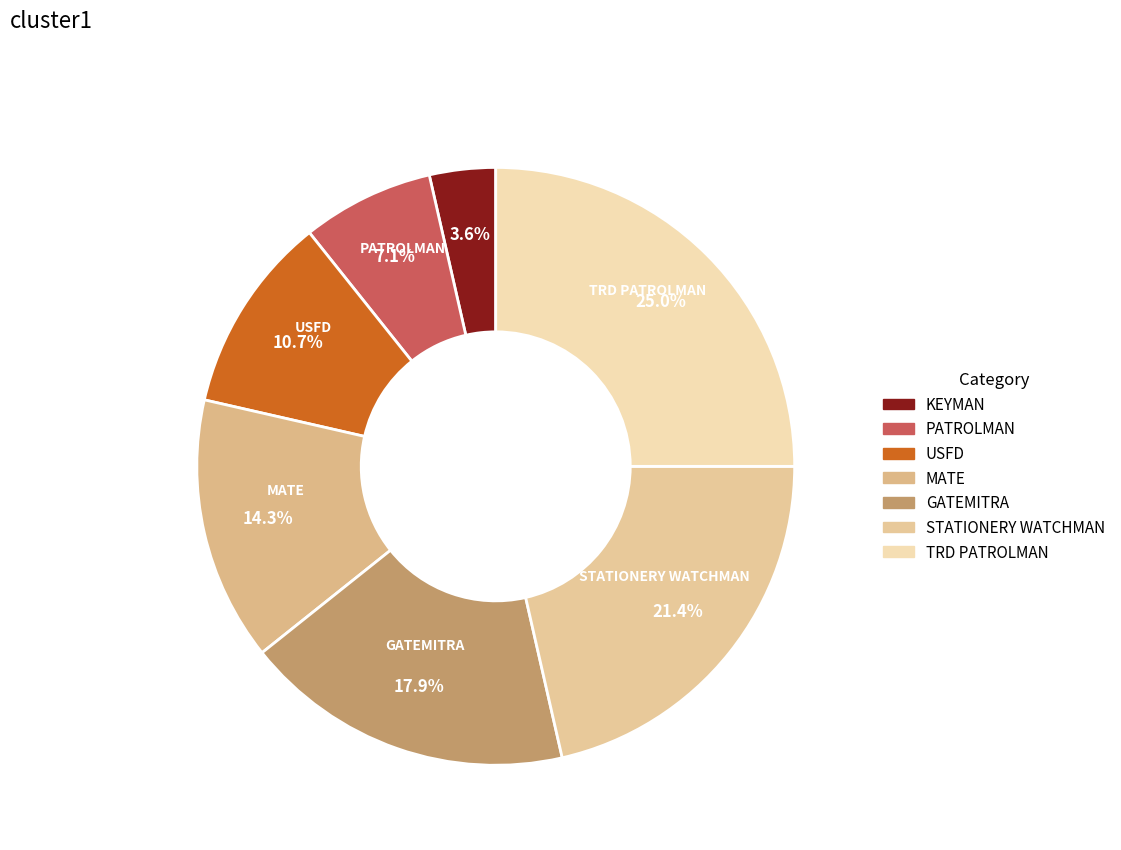

What is the change in value from STATIONERY WATCHMAN to TRD PATROLMAN?

+1